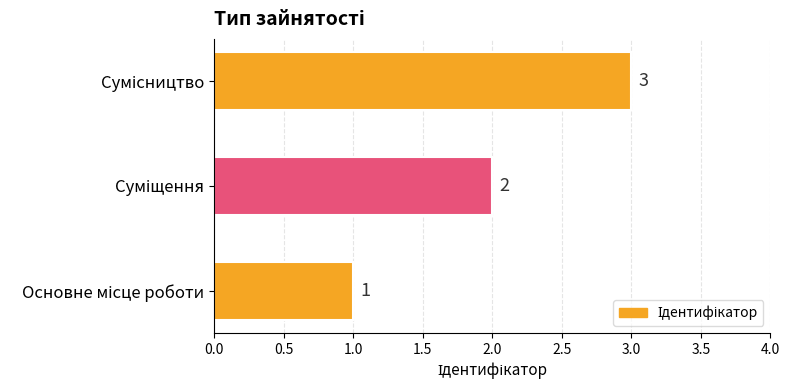

What is the sum of all values?

6